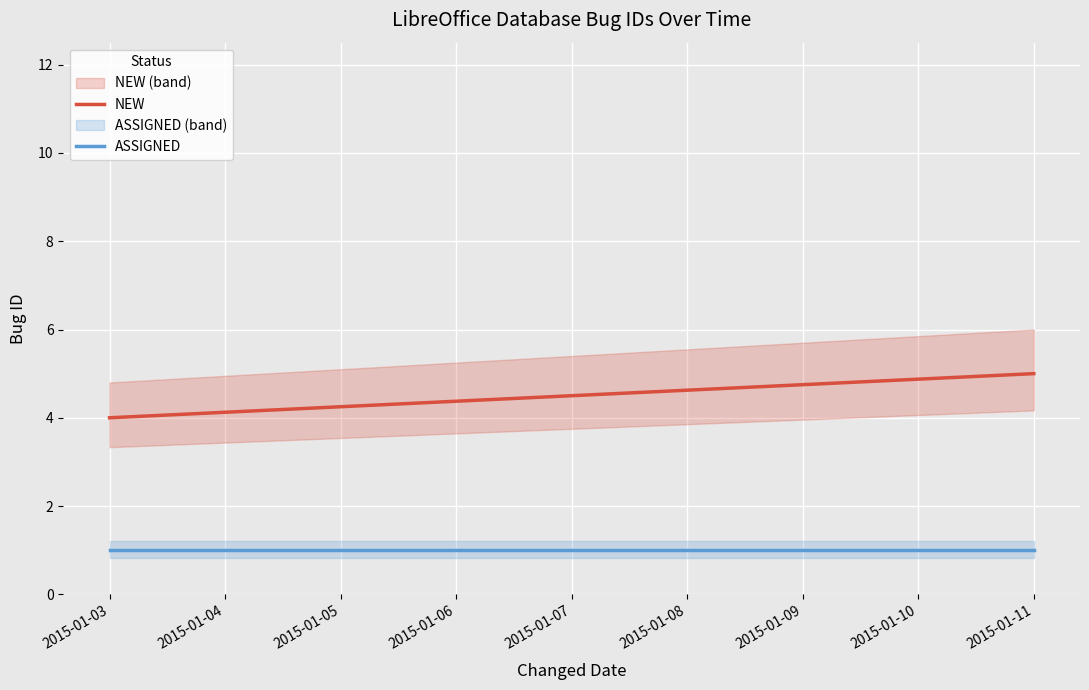

At which label is ASSIGNED closest to 1?

2015-01-03